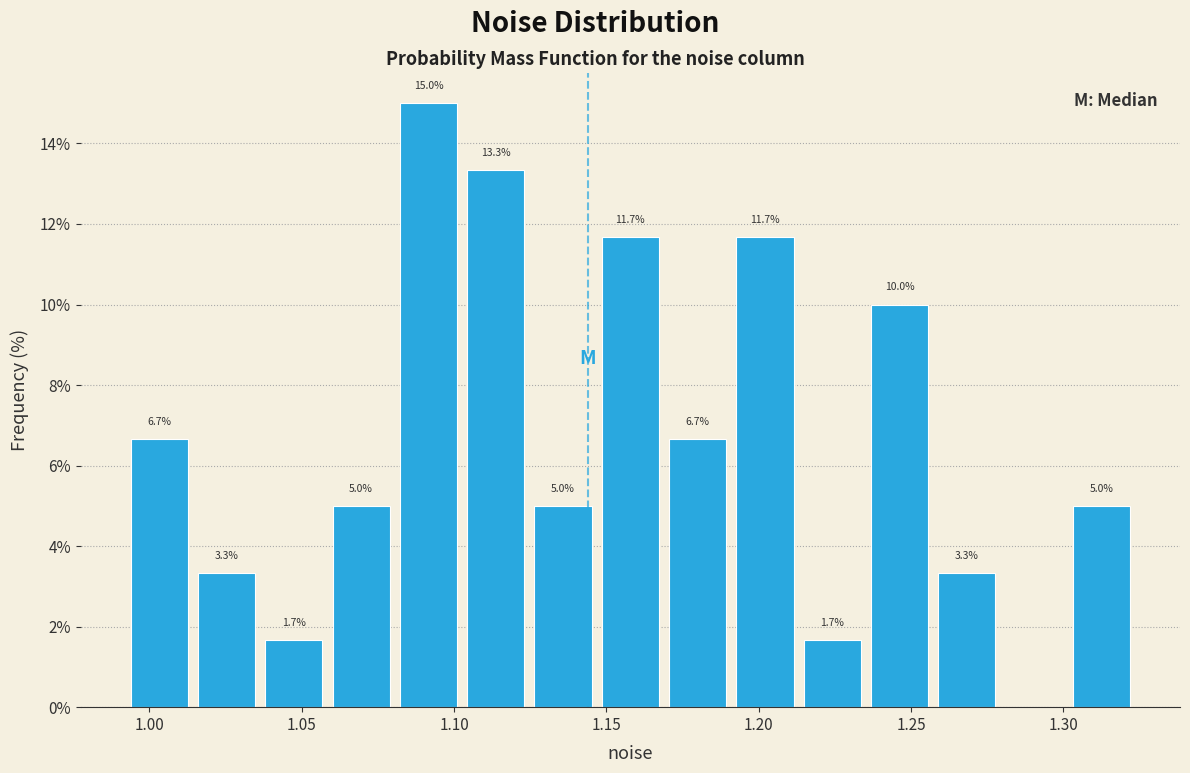

Over which range of the x-axis is the bar tallest?

1.080 to 1.105